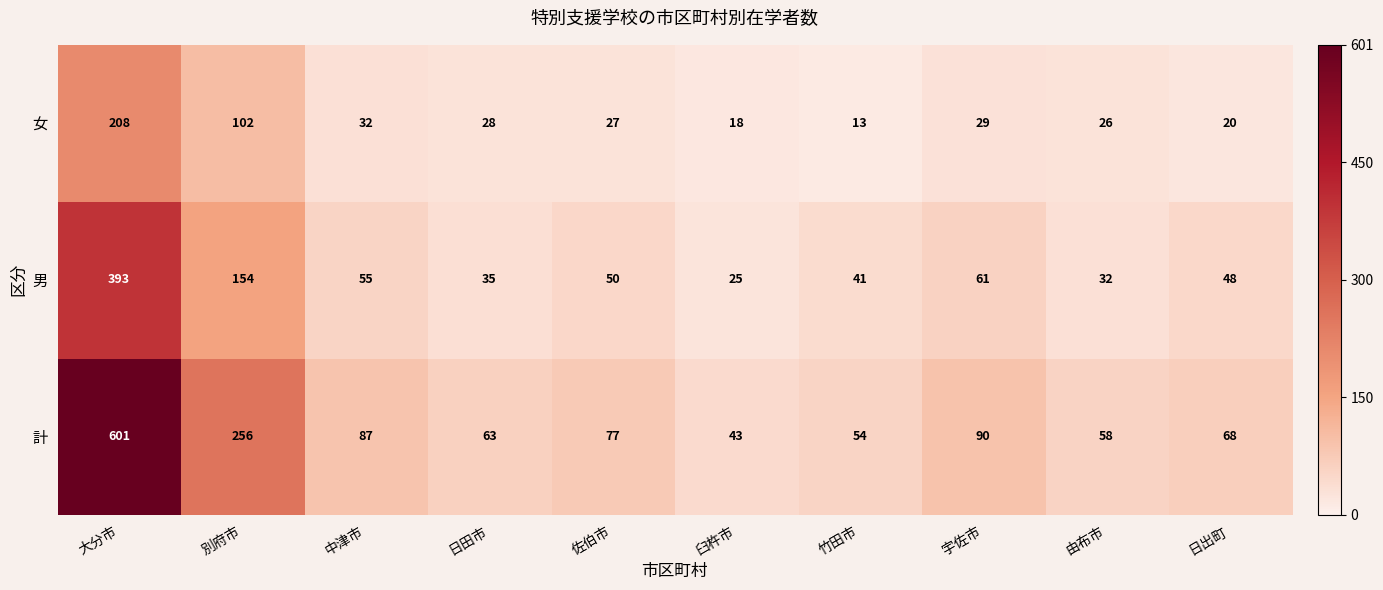

Reading left to right, what are all the values shown in this chart?

女: 208	102	32	28	27	18	13	29	26	20
男: 393	154	55	35	50	25	41	61	32	48
計: 601	256	87	63	77	43	54	90	58	68